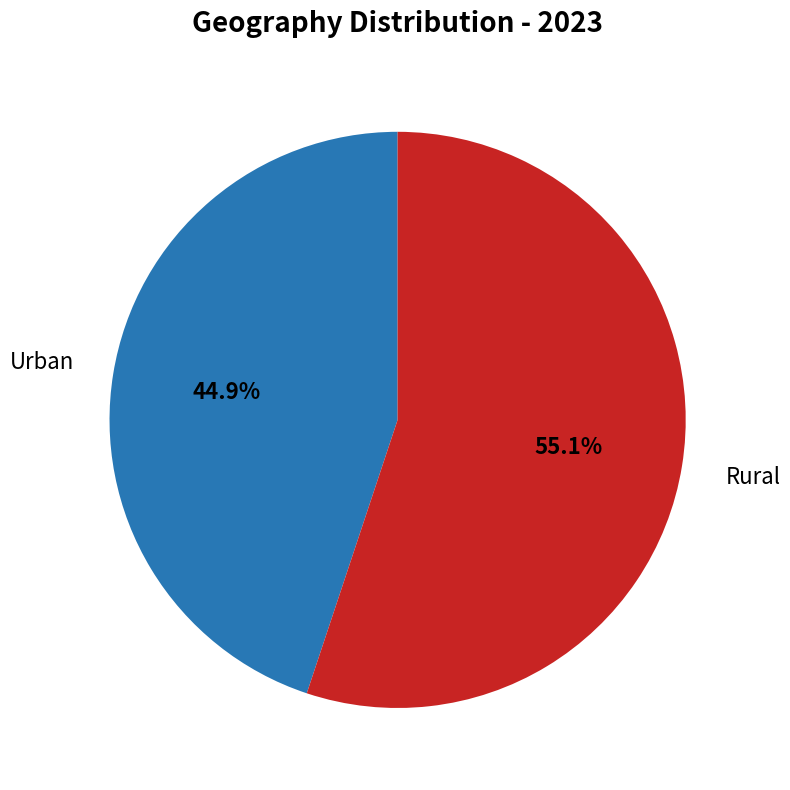

Count the number of slices in the pie.

2